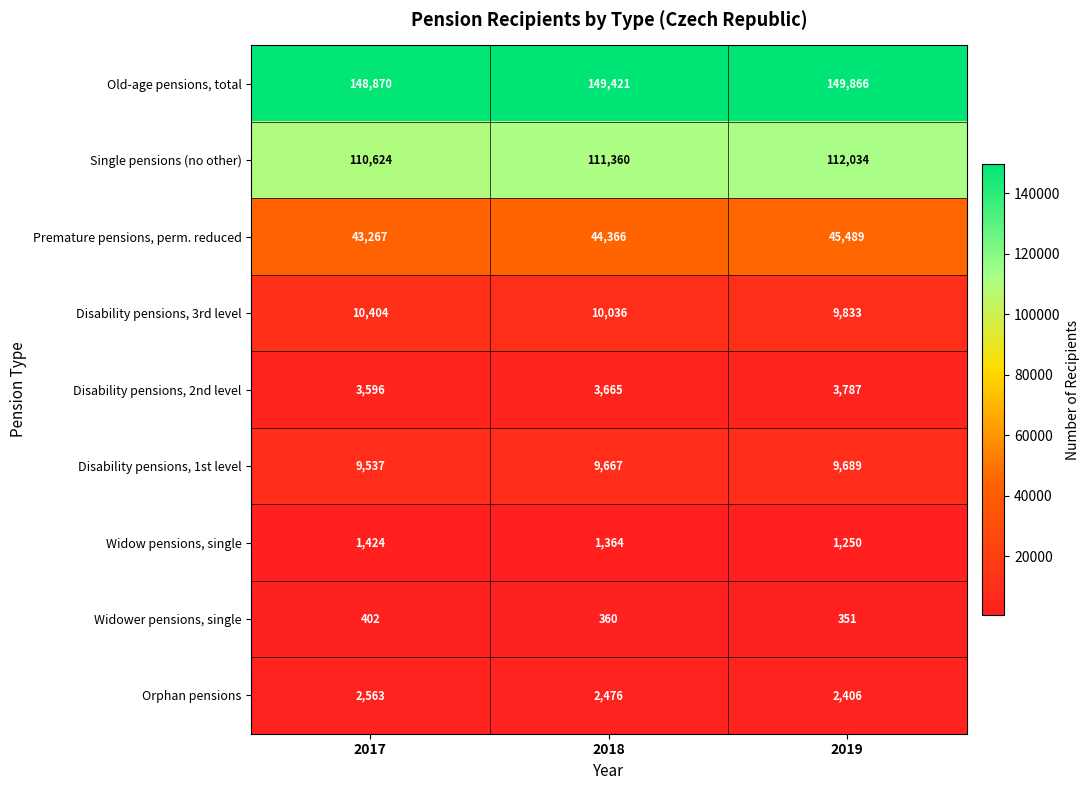

At 2019, list the series in order from largest to smallest.

Old-age pensions, total, Single pensions (no other), Premature pensions, perm. reduced, Disability pensions, 3rd level, Disability pensions, 1st level, Disability pensions, 2nd level, Orphan pensions, Widow pensions, single, Widower pensions, single